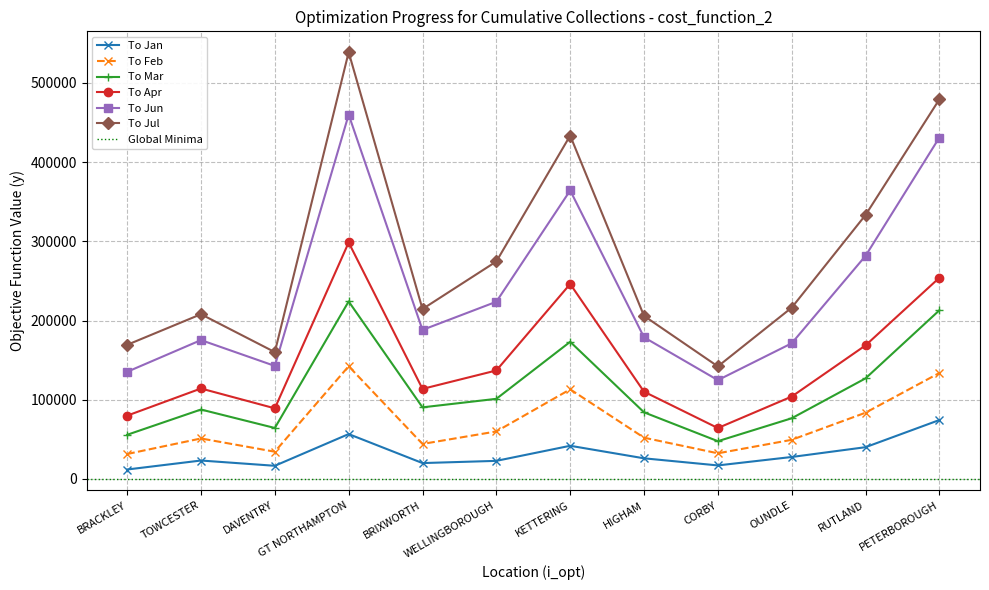

At which category does the chart reach its minimum across all series?

BRACKLEY